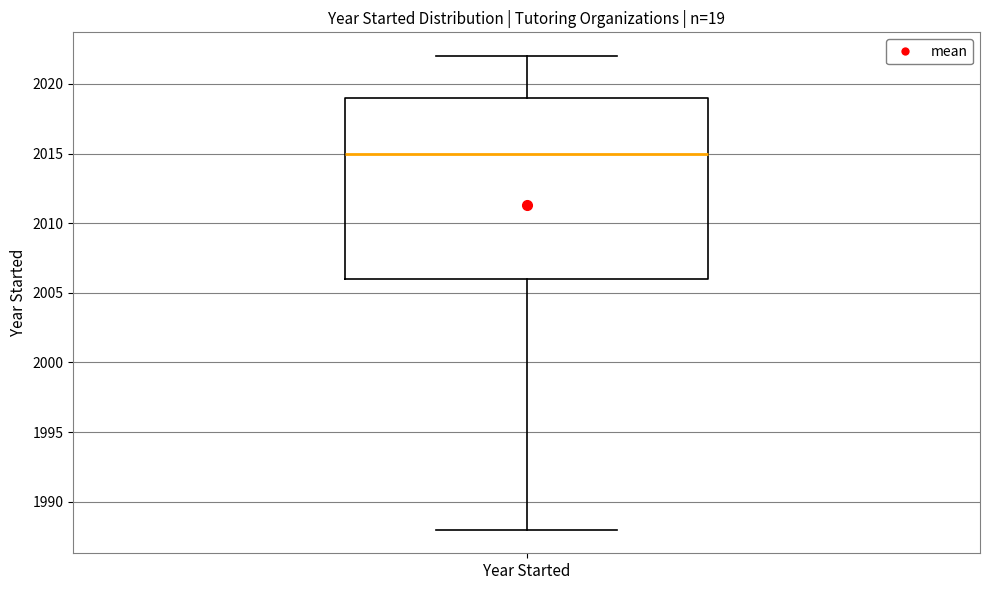

Read this box plot against the y-axis: the position of the median line, the range covered by the box, and the ends of both whiskers. The values are not printed on the chart, so give them approximately, as read against the axis.

median 2015, box 2006 to 2019, whiskers 1988 to 2022